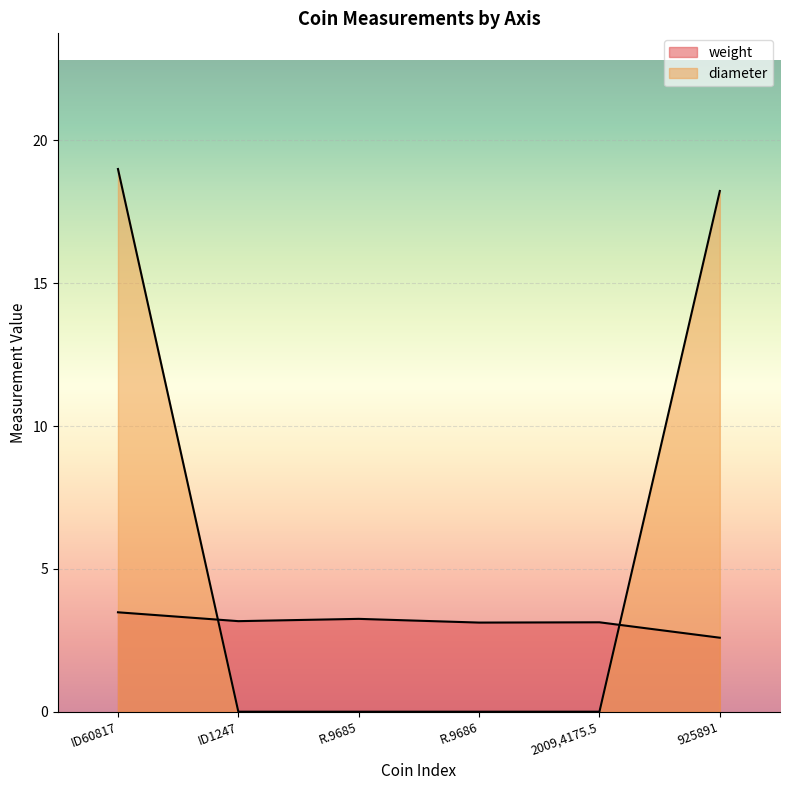

Reading left to right, extract all data points from this chart.

weight: 3.5	3.2	3.2	3.1	3.1	2.6
diameter: 19.0	0.0	0.0	0.0	0.0	18.2